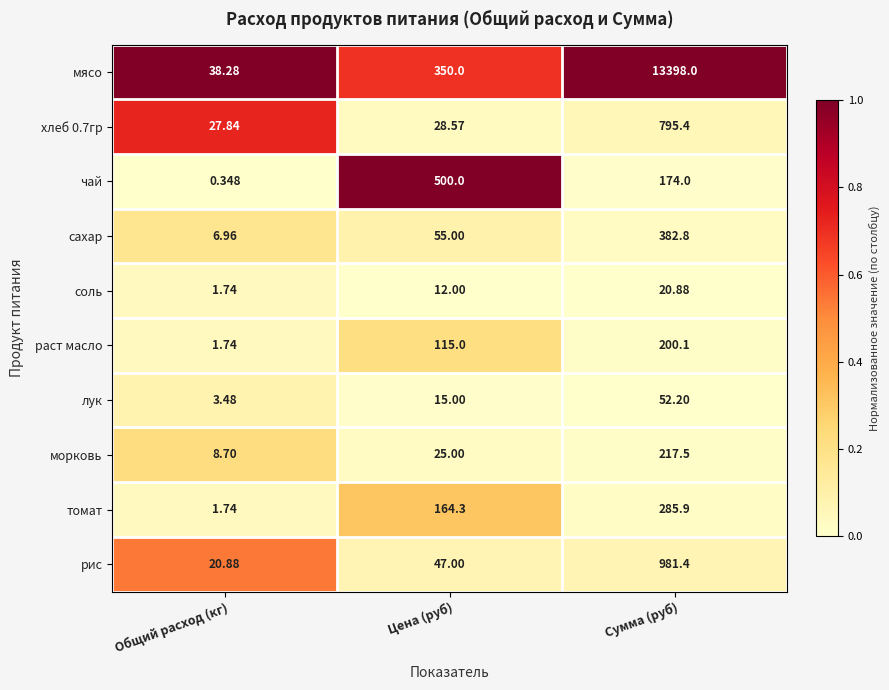

Which series changed the most between Общий расход (кг) and Сумма (руб)?

мясо